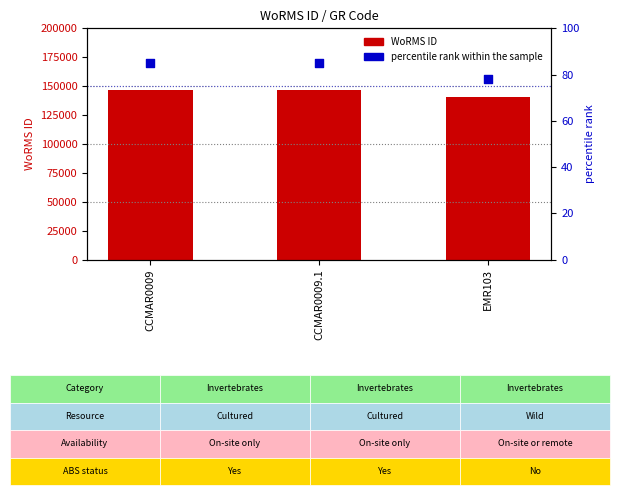

At which category is the sum across all series the highest?

CCMAR0009